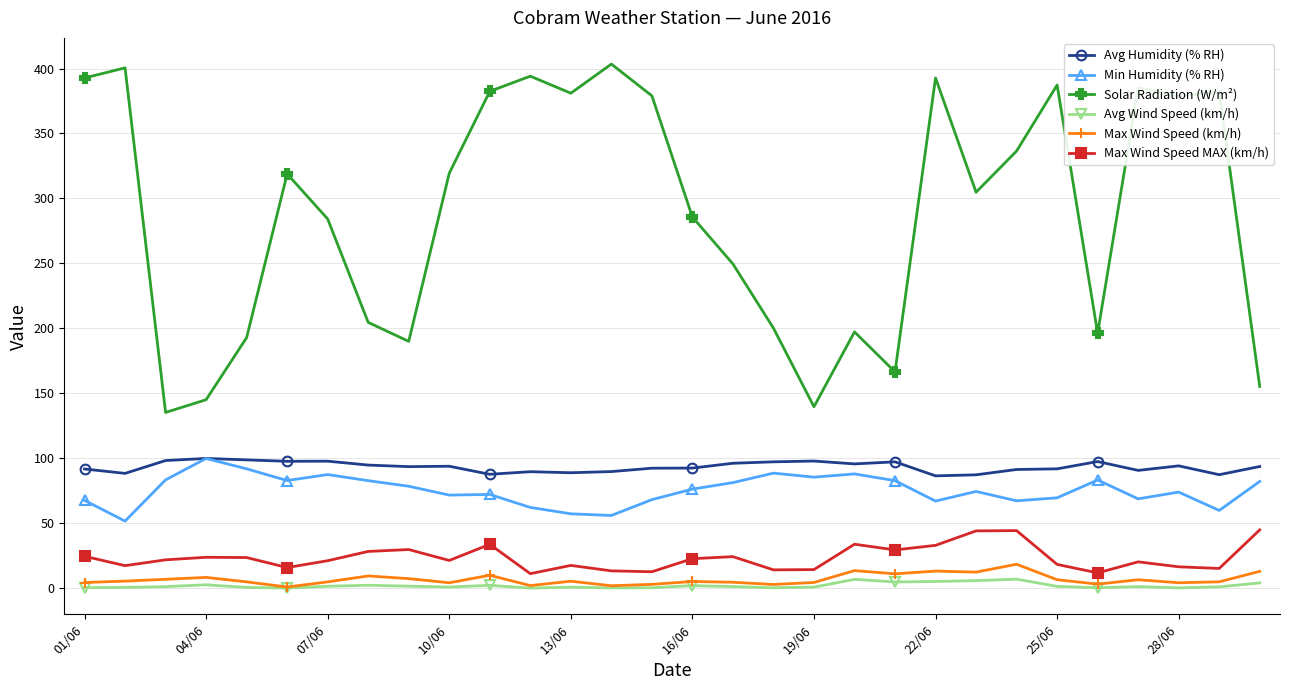

At how many categories does at least one series exceed 341?

12